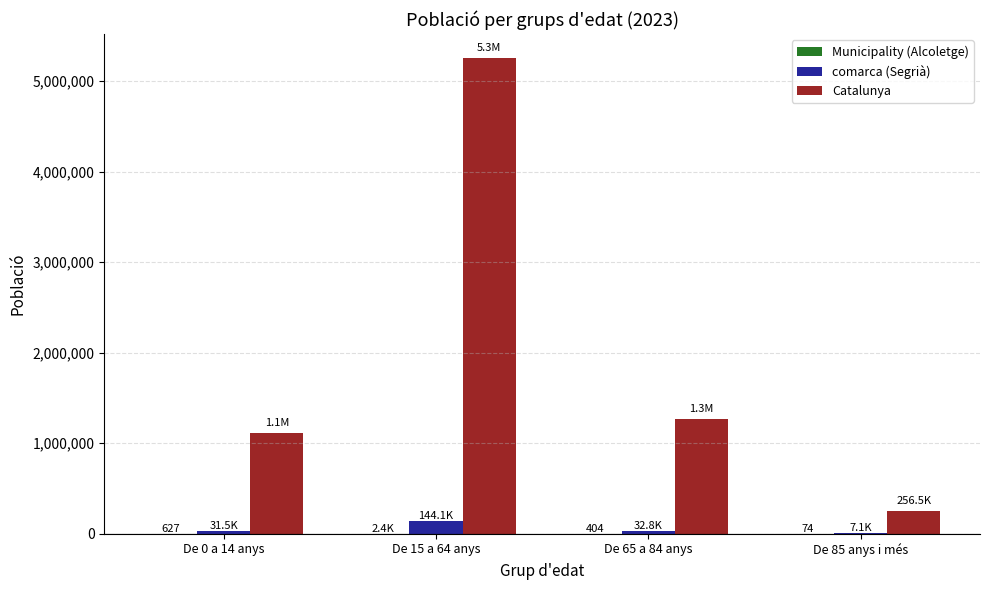

What is the maximum value for Catalunya?

5255889